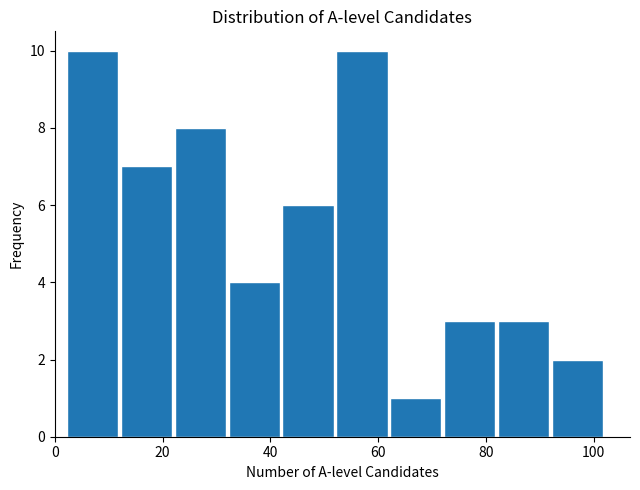

How tall is the bar that spans 72 to 82 on the x-axis? The values are not printed on the chart, so give them approximately, as read against the axis.

3